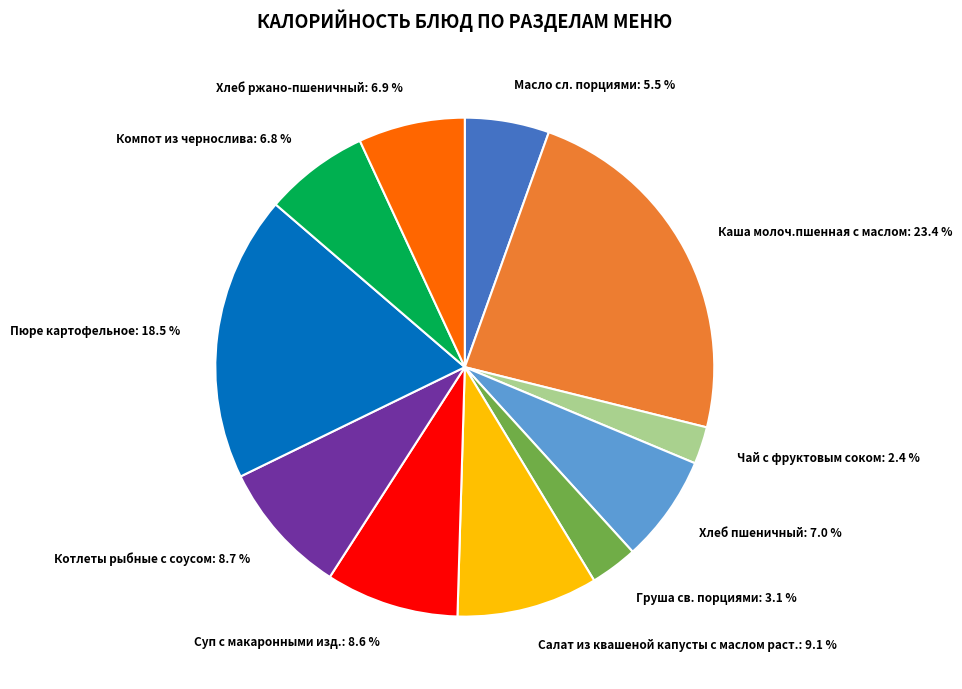

What is the total percentage of Каша молоч.пшенная с маслом and Суп с макаронными изд.?

32.0%